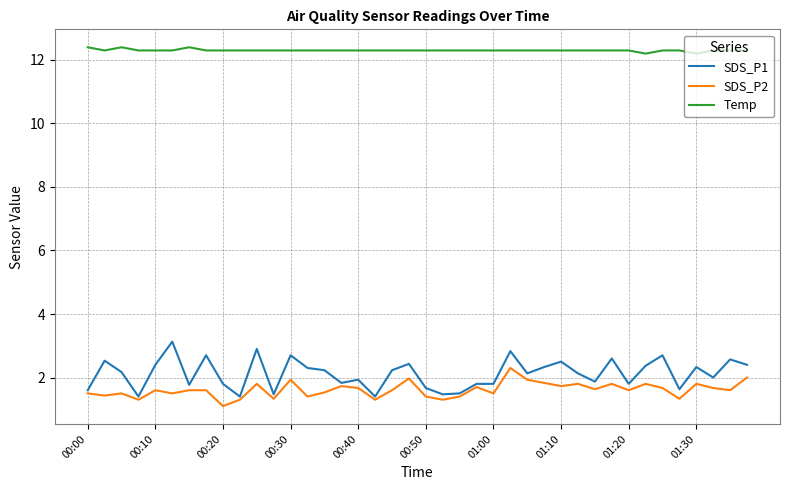

True or false: SDS_P1 and Temp cross at least once.

False